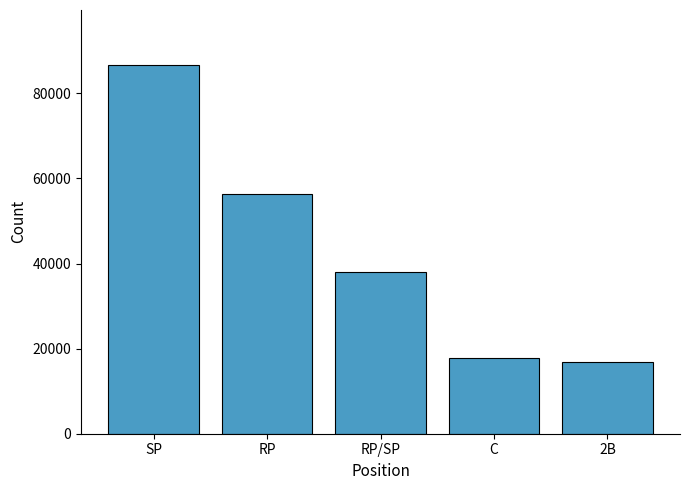

True or false: the data shows 55040 at SP.

False